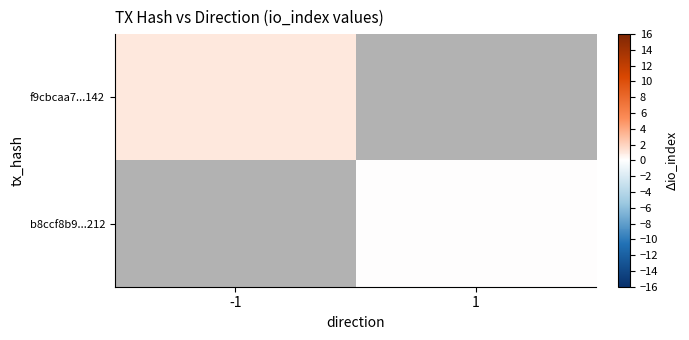

Count the number of categories in the chart.

2